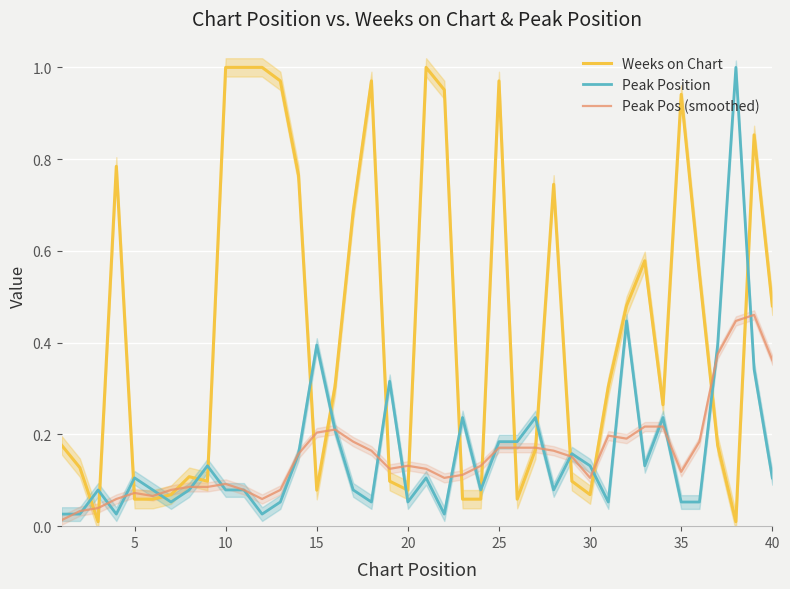

What is the value of the Peak Pos (smoothed) point at the 9th from the left?

0.1